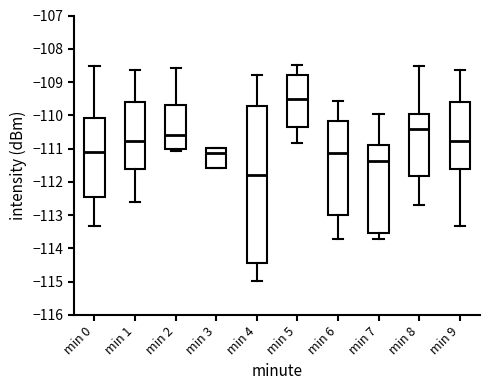

Reading left to right, transcribe this box plot: for each box, give where its median line is, the range the box spans, and where its two whiskers end, as read against the y-axis. The values are not printed on the chart, so give them approximately, as read against the axis.

min 0: median -111.1, box -112.5 to -110.1, whiskers -113.3 to -108.5
min 1: median -110.8, box -111.6 to -109.6, whiskers -112.6 to -108.6
min 2: median -110.6, box -111.0 to -109.7, whiskers -111.1 to -108.6
min 3: median -111.1, box -111.6 to -111.0, whiskers -111.6 to -111.0
min 4: median -111.8, box -114.4 to -109.7, whiskers -115.0 to -108.8
min 5: median -109.5, box -110.3 to -108.8, whiskers -110.8 to -108.5
min 6: median -111.1, box -113.0 to -110.2, whiskers -113.7 to -109.6
min 7: median -111.4, box -113.5 to -110.9, whiskers -113.7 to -109.9
min 8: median -110.4, box -111.8 to -110.0, whiskers -112.7 to -108.5
min 9: median -110.8, box -111.6 to -109.6, whiskers -113.3 to -108.6